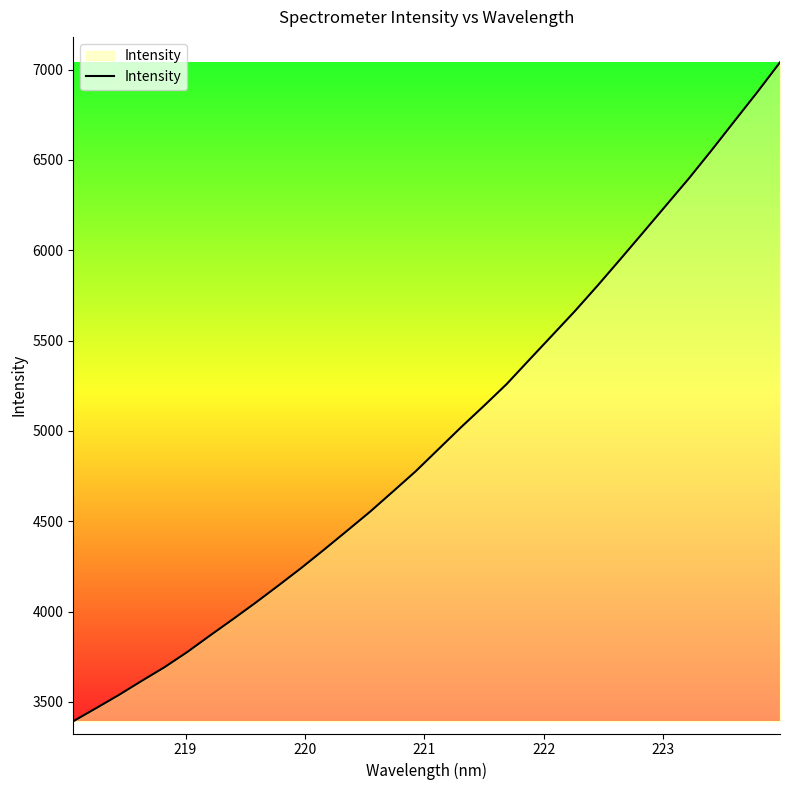

What is the maximum value shown in the chart?

7040.6